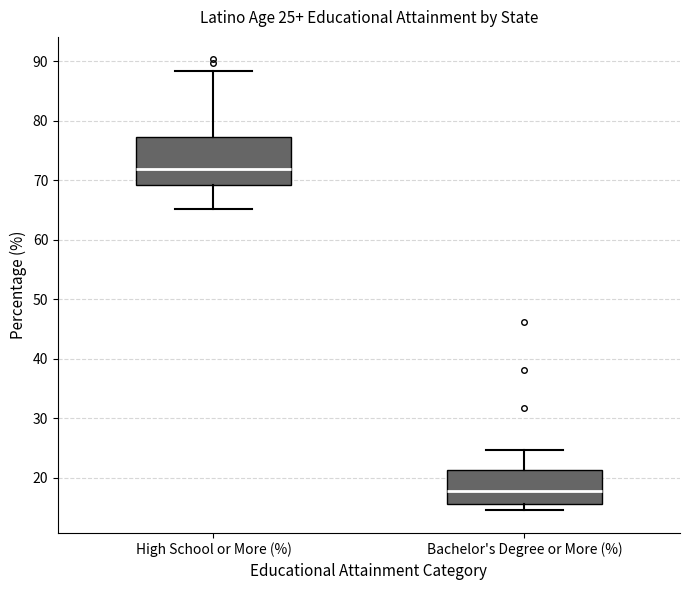

Which box has the lowest median line?

Bachelor's Degree or More (%)